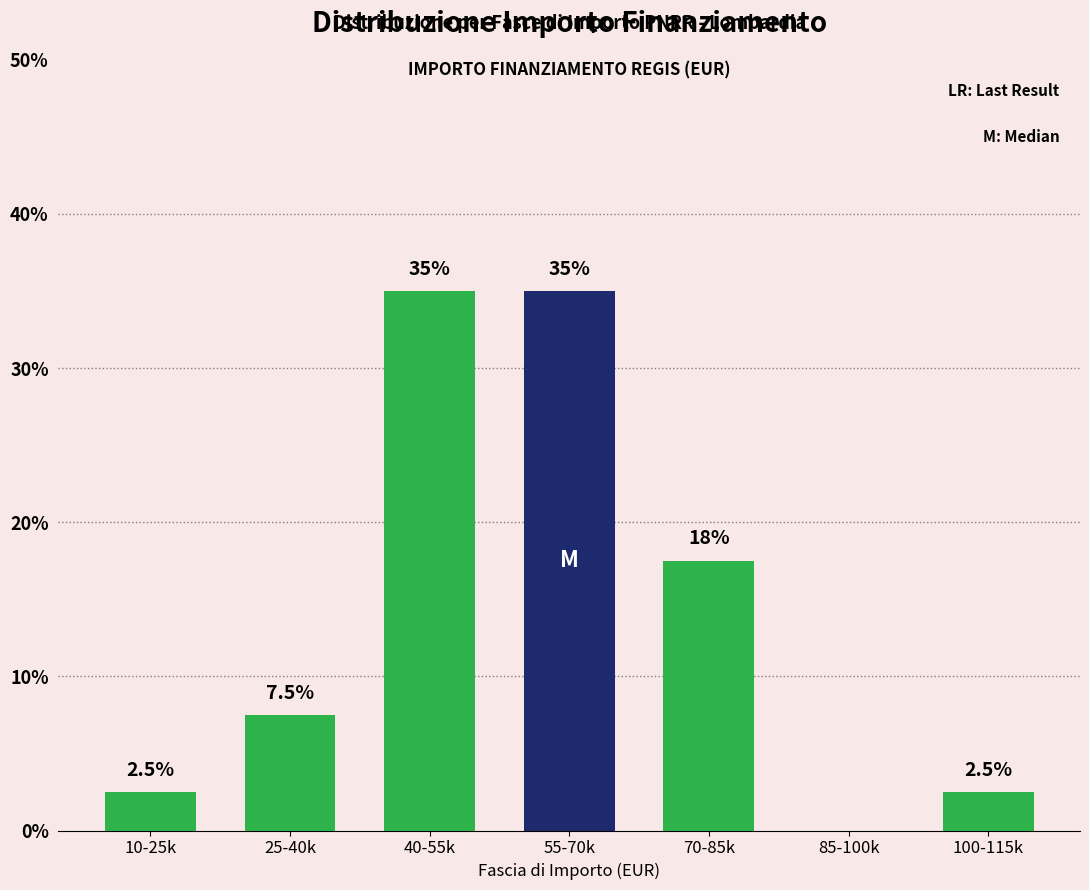

Reading right to left, extract all data points from this chart.

100-115k=2.5	85-100k=0.0	70-85k=17.5	55-70k=35.0	40-55k=35.0	25-40k=7.5	10-25k=2.5